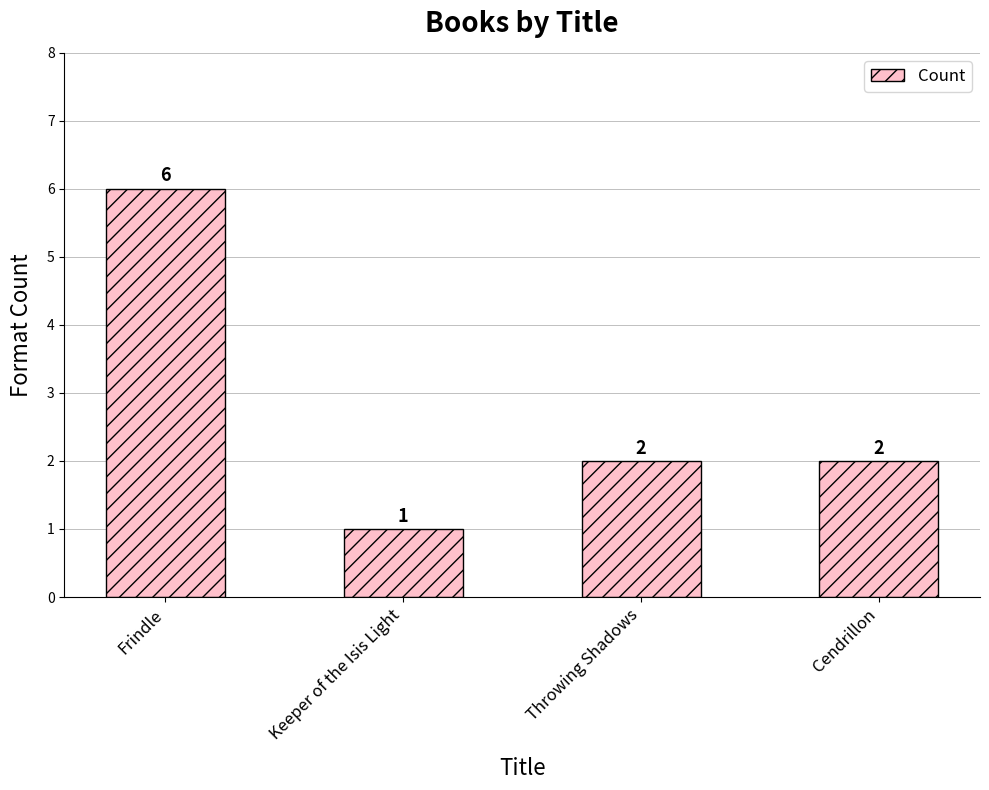

How many values are below 2?

1